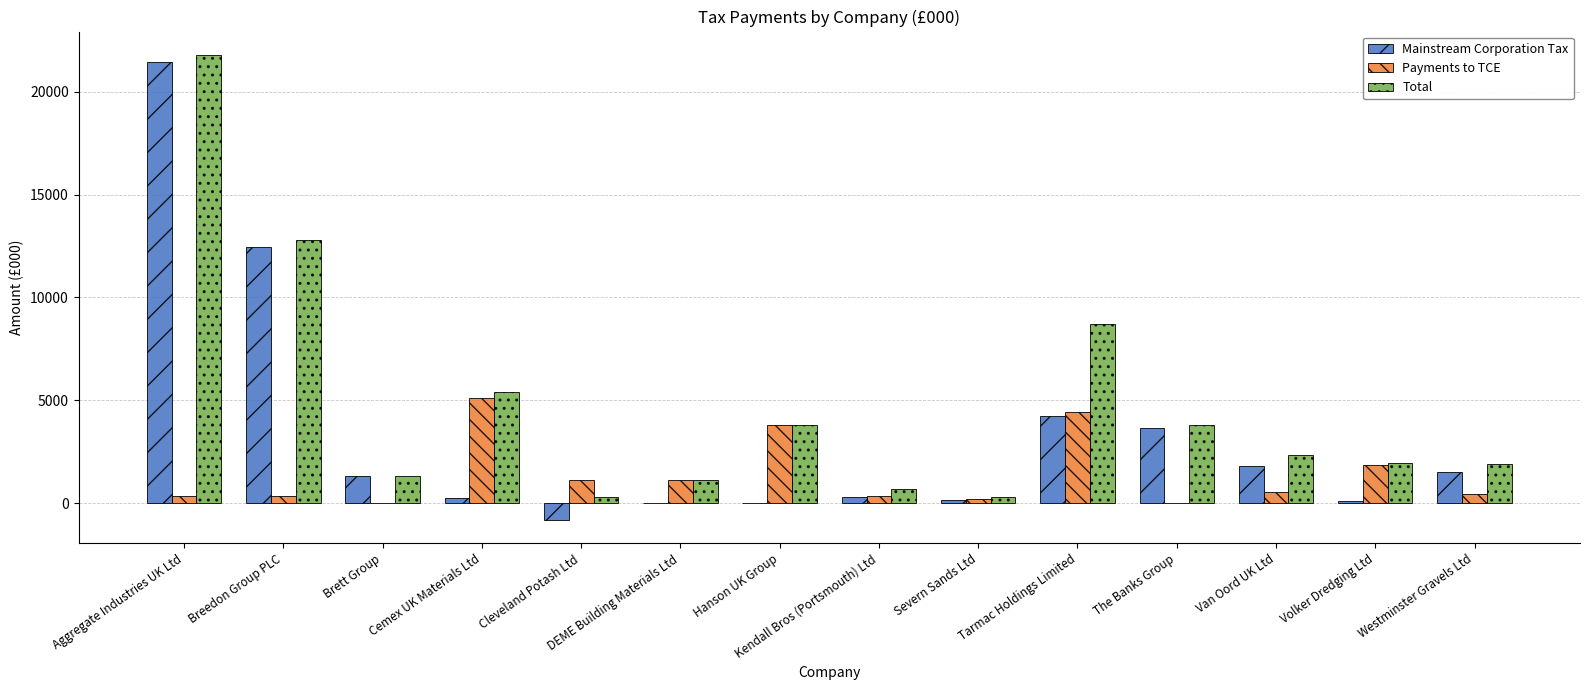

Between Kendall Bros (Portsmouth) Ltd and Tarmac Holdings Limited, which series saw the biggest shift?

Total